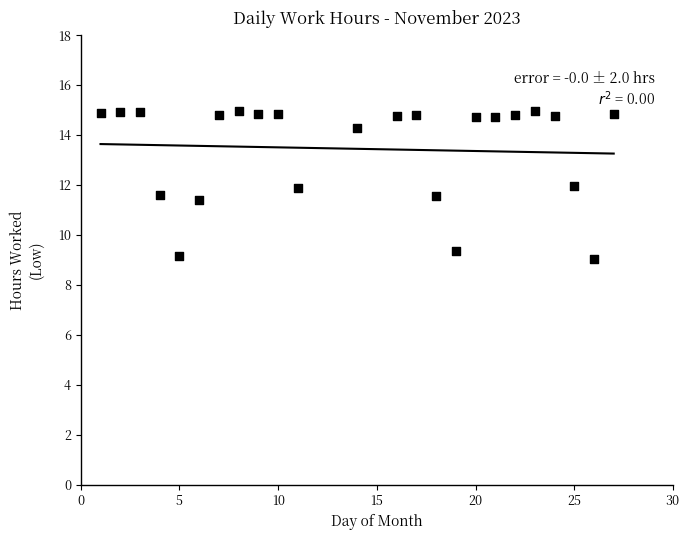

What is the range of X values (max minus min)?

26.0